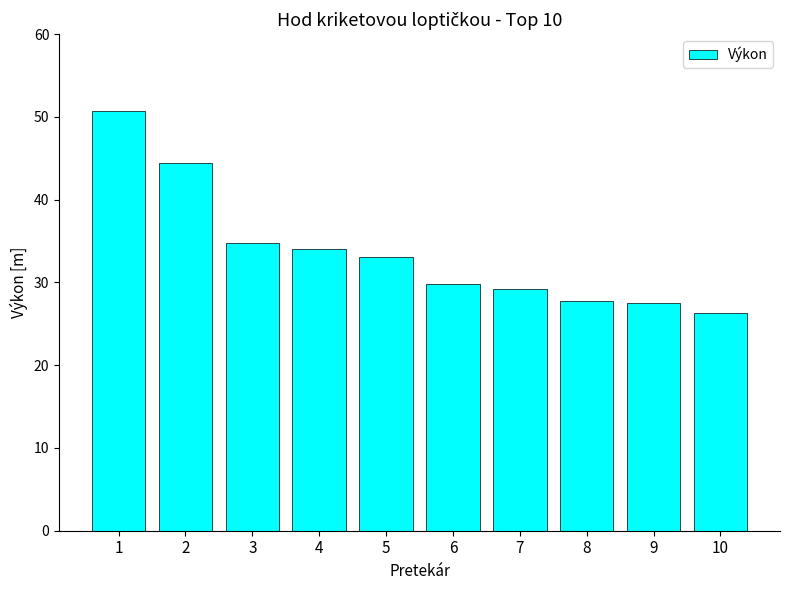

Which has a higher value, 4 or 5?

4